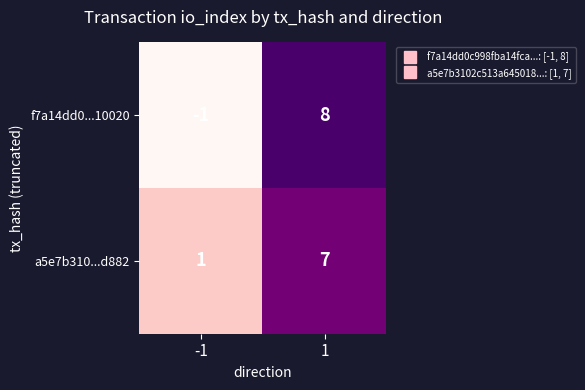

Is it true that a5e7b310...d882 equals 7 at 1?

True